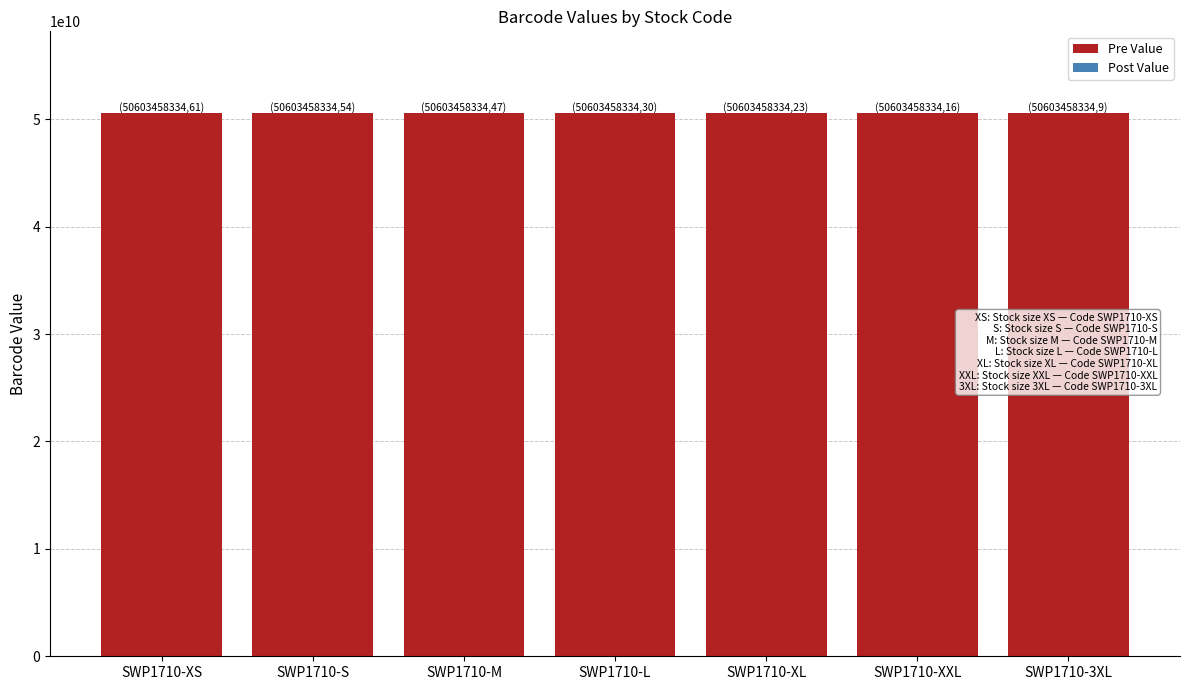

Count the number of categories in the chart.

7